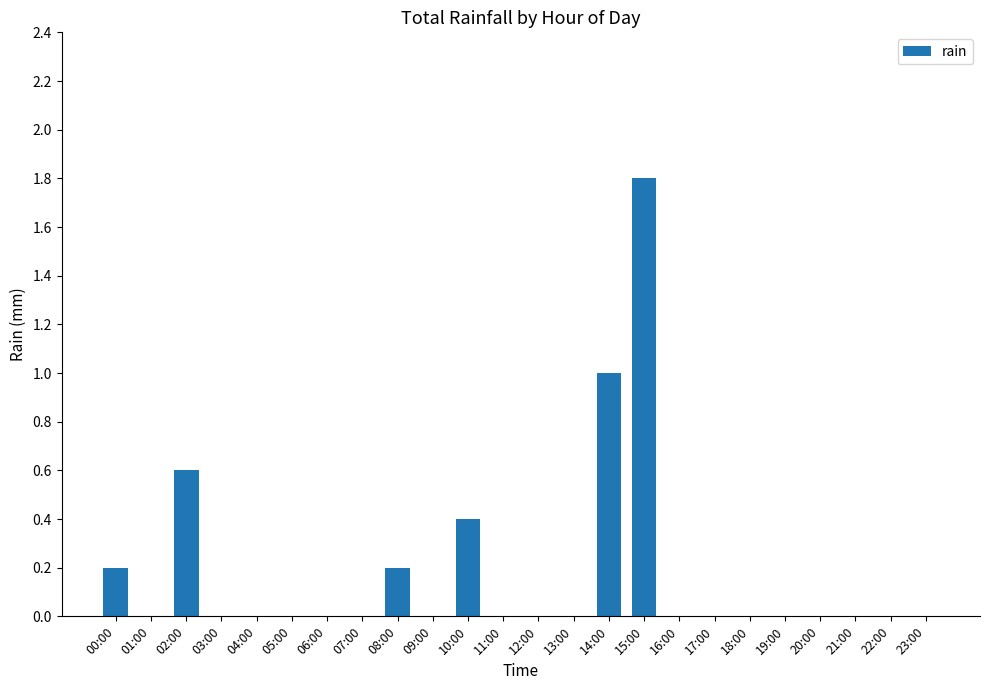

The chart shows a value of 0.2 at 08:00. True or false?

True